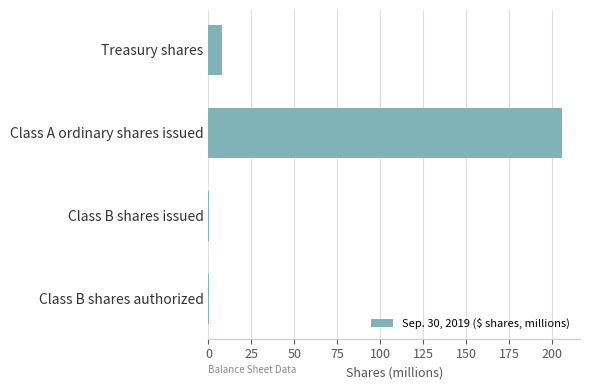

What is the sum of all values?

213.8